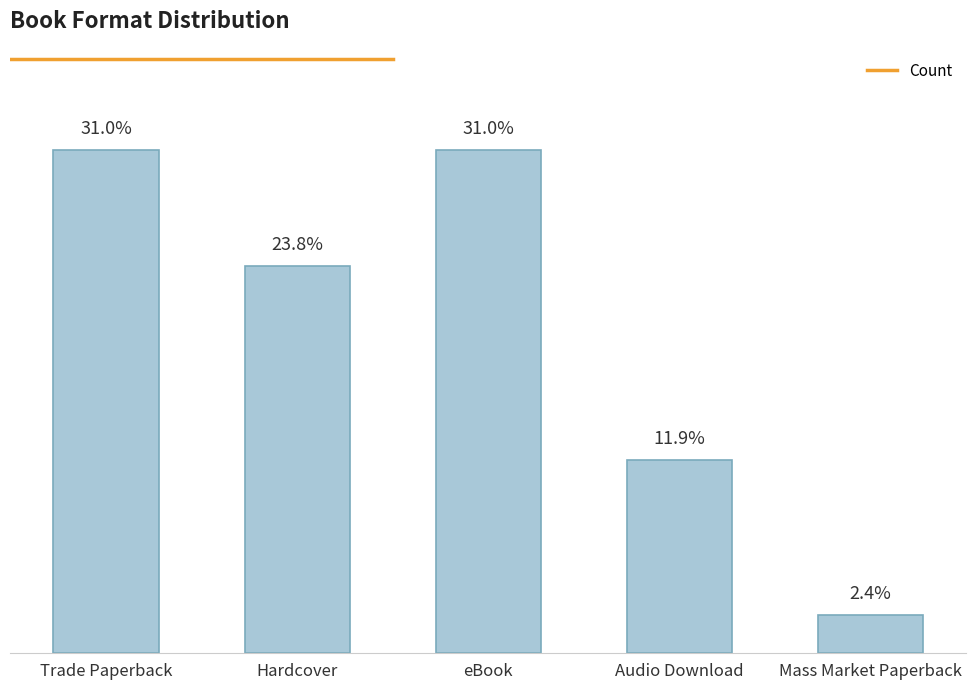

What is the sum of all values?

42